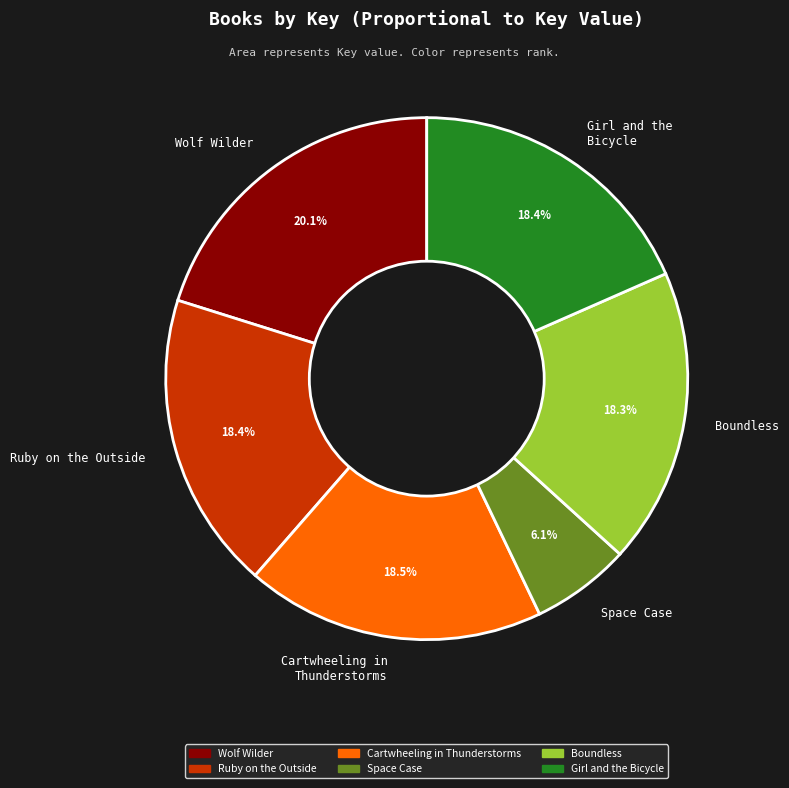

Is the sum of Ruby on the Outside and Boundless greater than half?

No